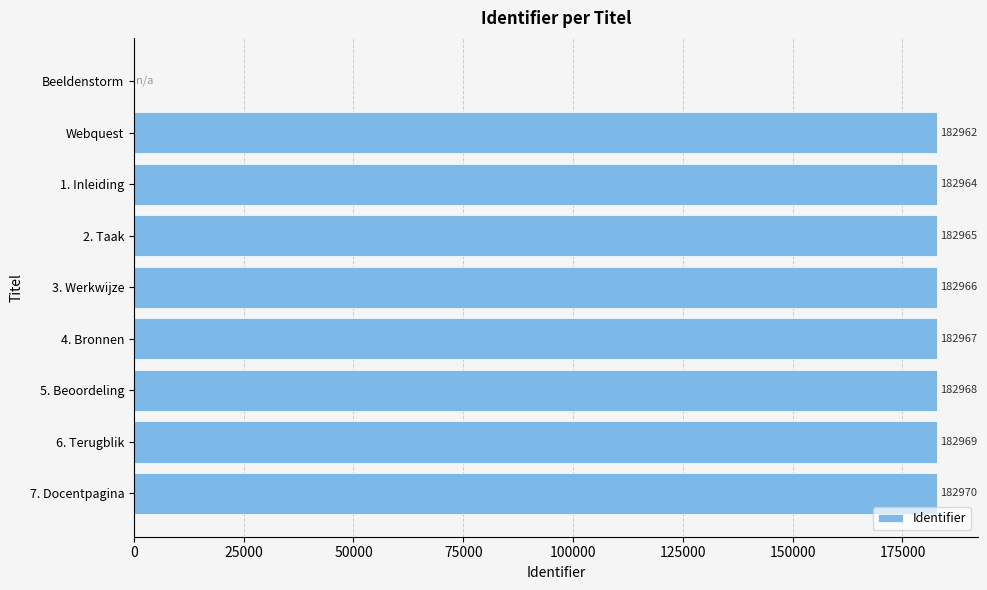

Are the bars horizontal?

Yes